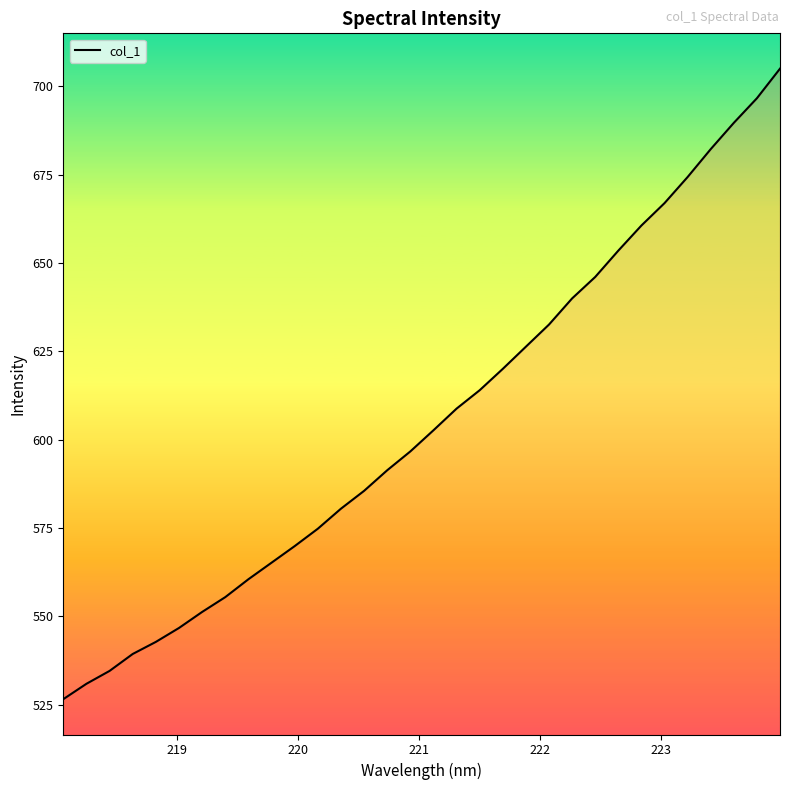

What is the maximum value shown in the chart?

705.0